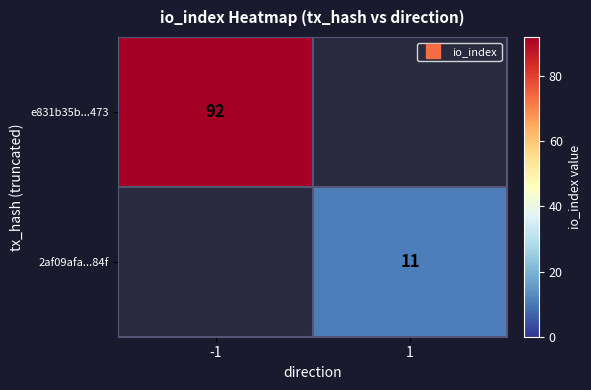

List the series in order of their peak value, highest first.

e831b35b...473, 2af09afa...84f